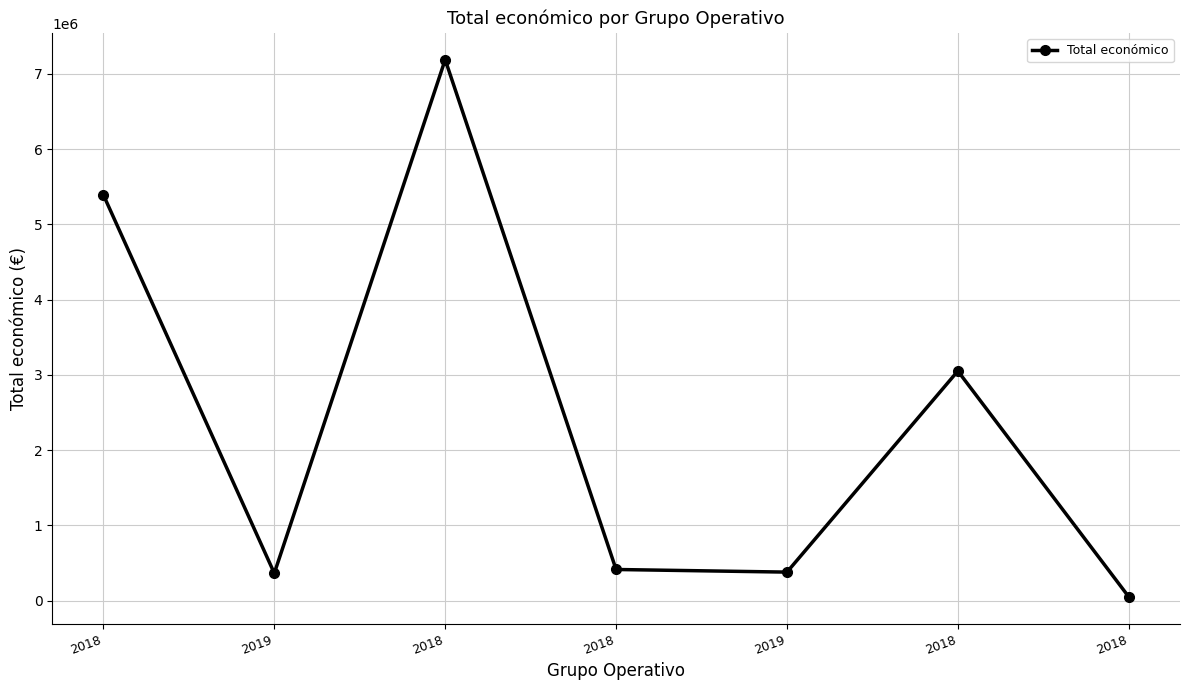

Does the chart have visible grid lines?

Yes